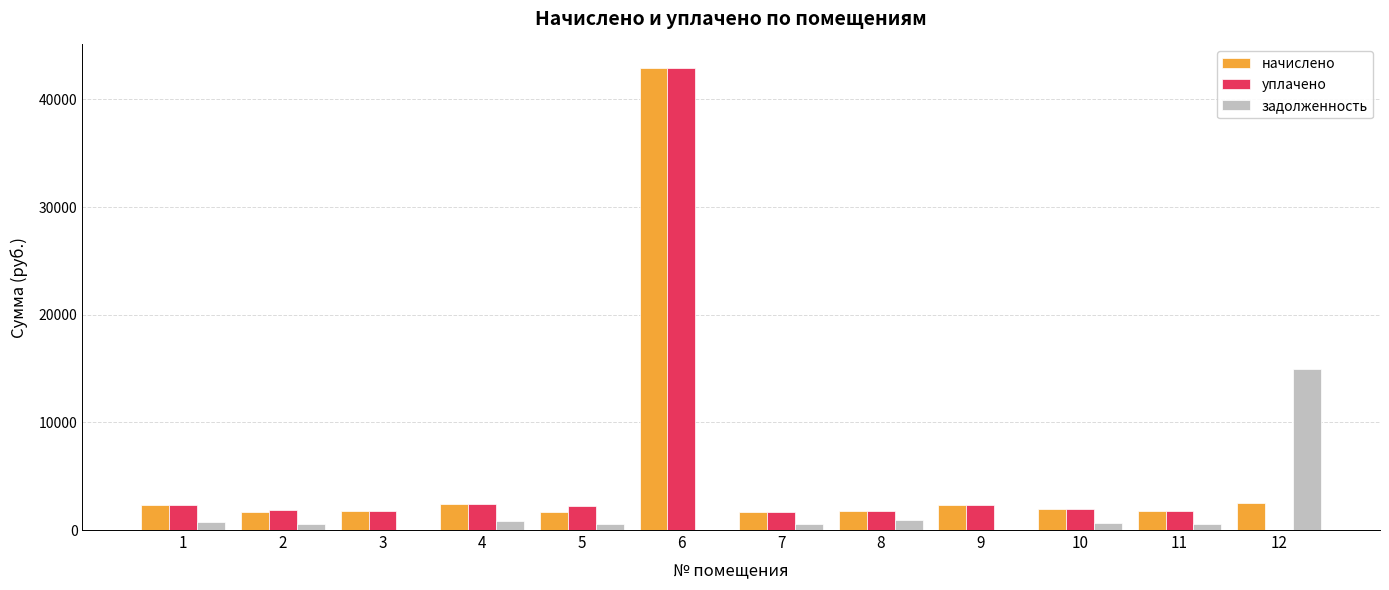

Between 2 and 12, which series saw the biggest shift?

задолженность